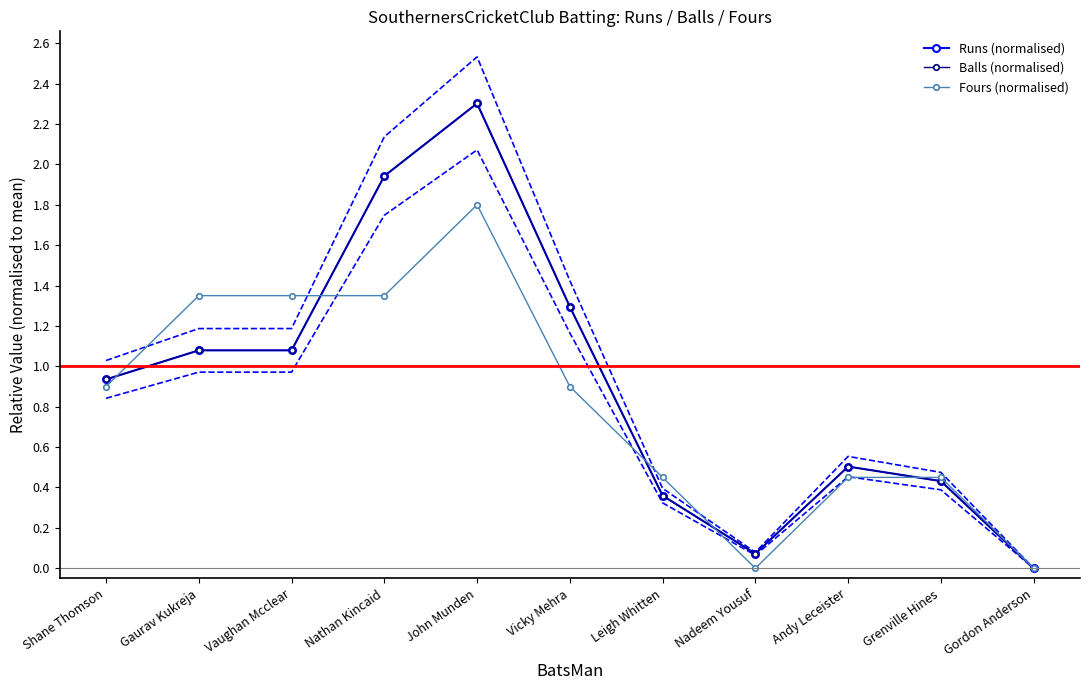

What is the sum of the Balls (normalised) values at John Munden and Vaughan Mcclear?

3.4